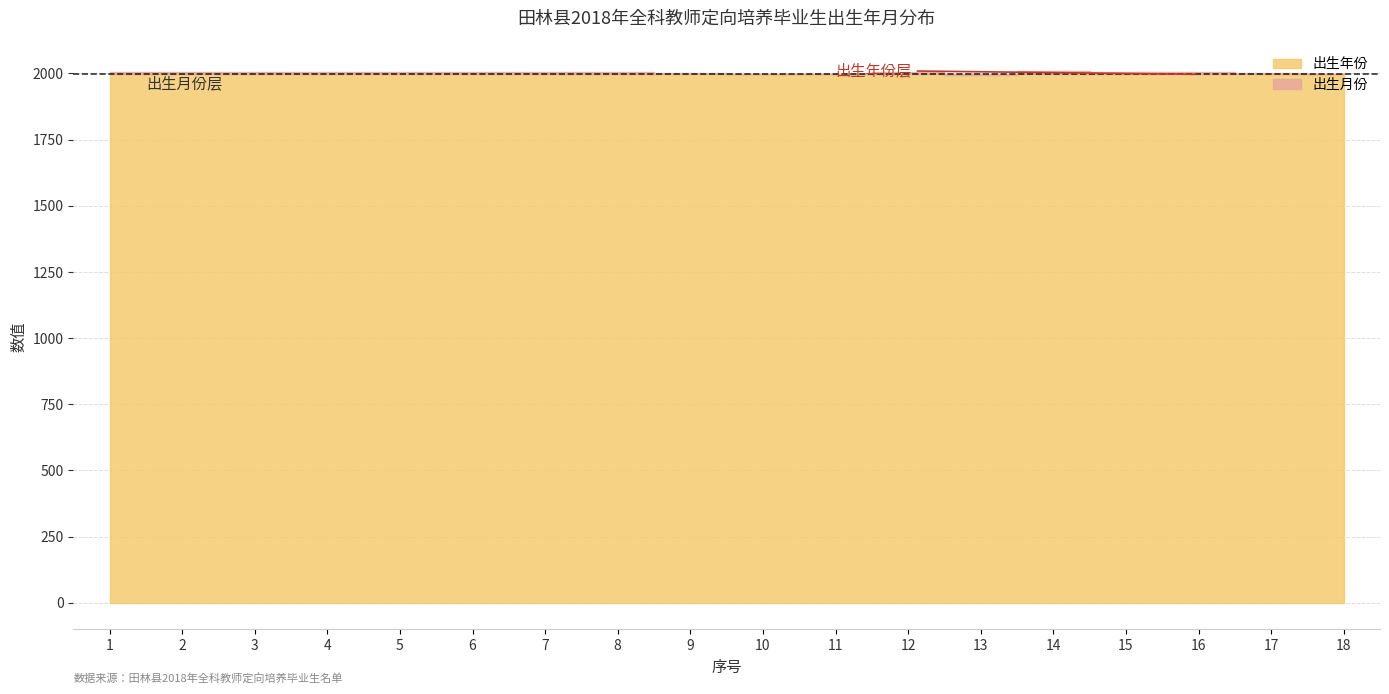

Rank the series at 18 from highest to lowest value.

出生年份, 出生月份